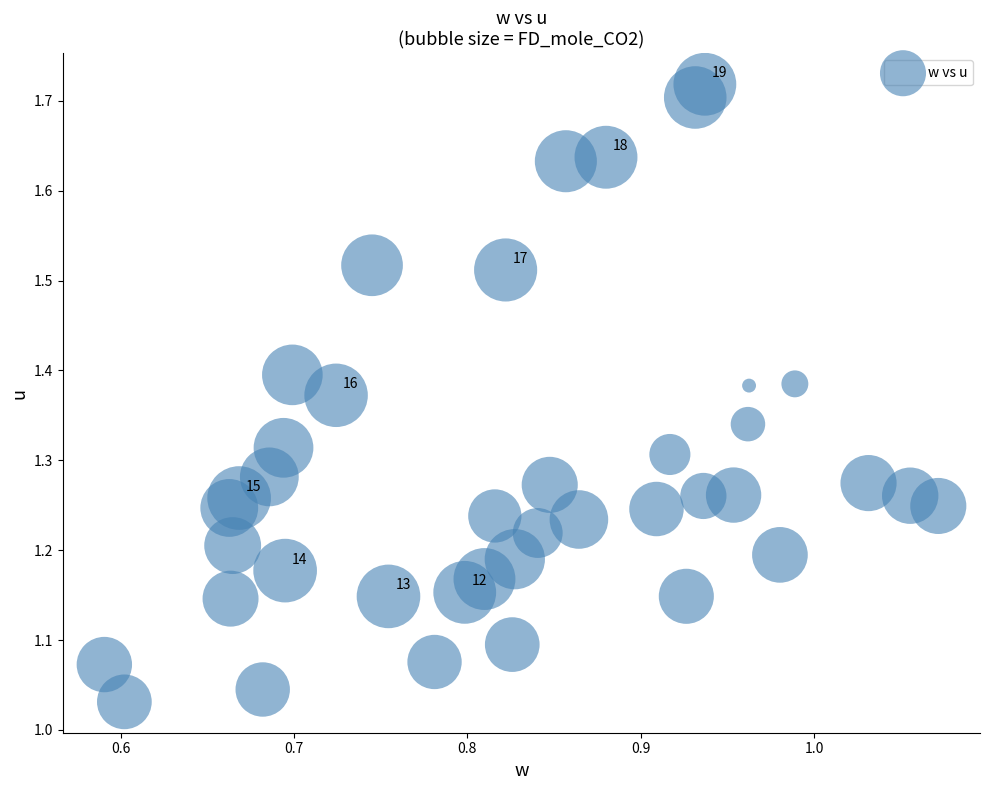

What is the range of X values (max minus min)?

0.5